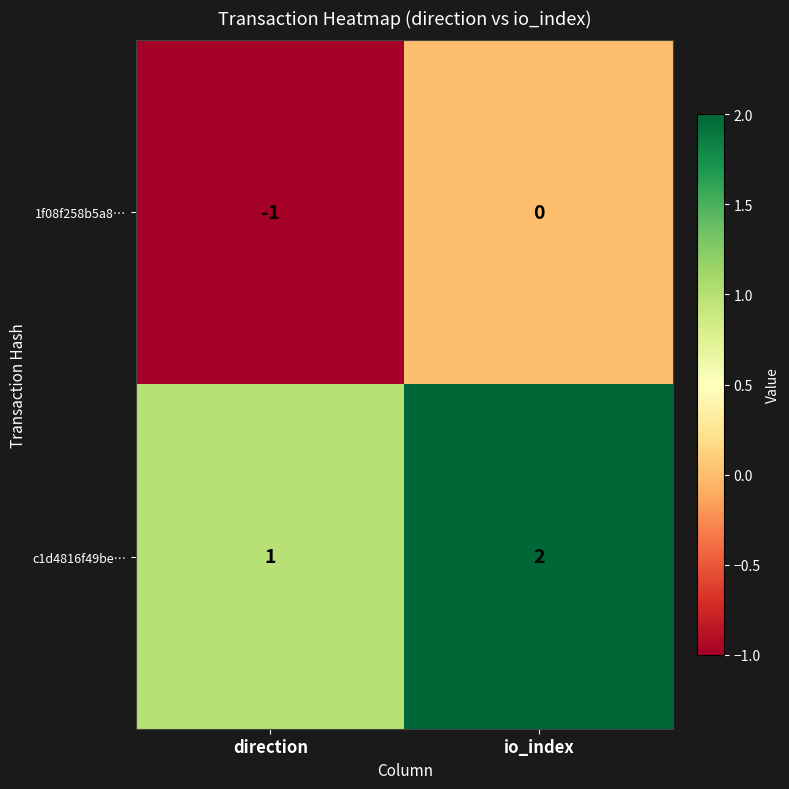

What is the sum of all c1d4816f49be… values?

3